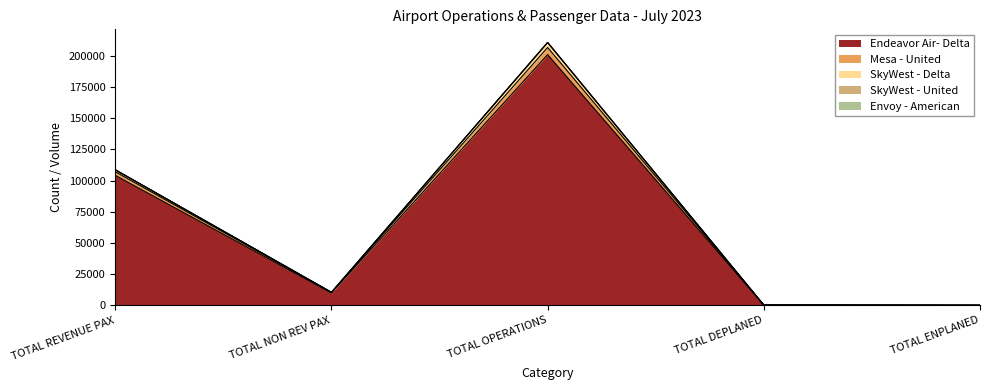

True or false: SkyWest - Delta and Mesa - United intersect in this chart.

True